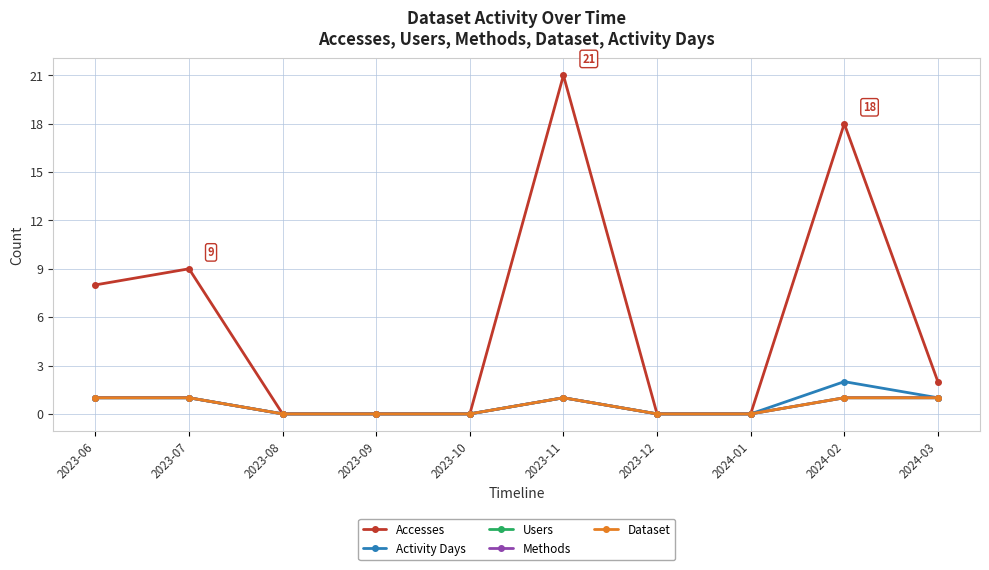

What is the sum of all Activity Days values?

6